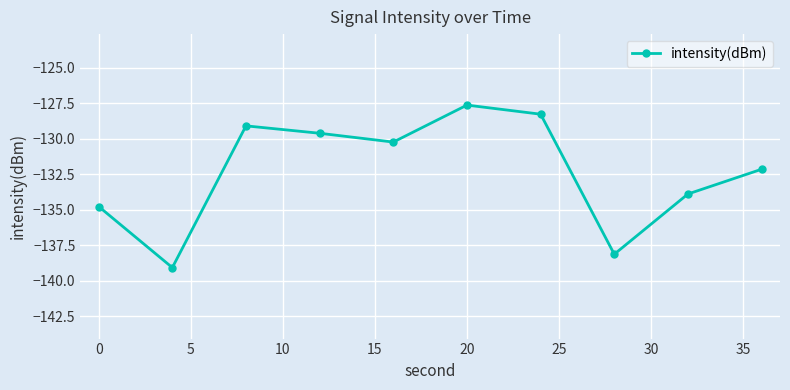

True or false: the data has more than 0 interior local peaks.

True